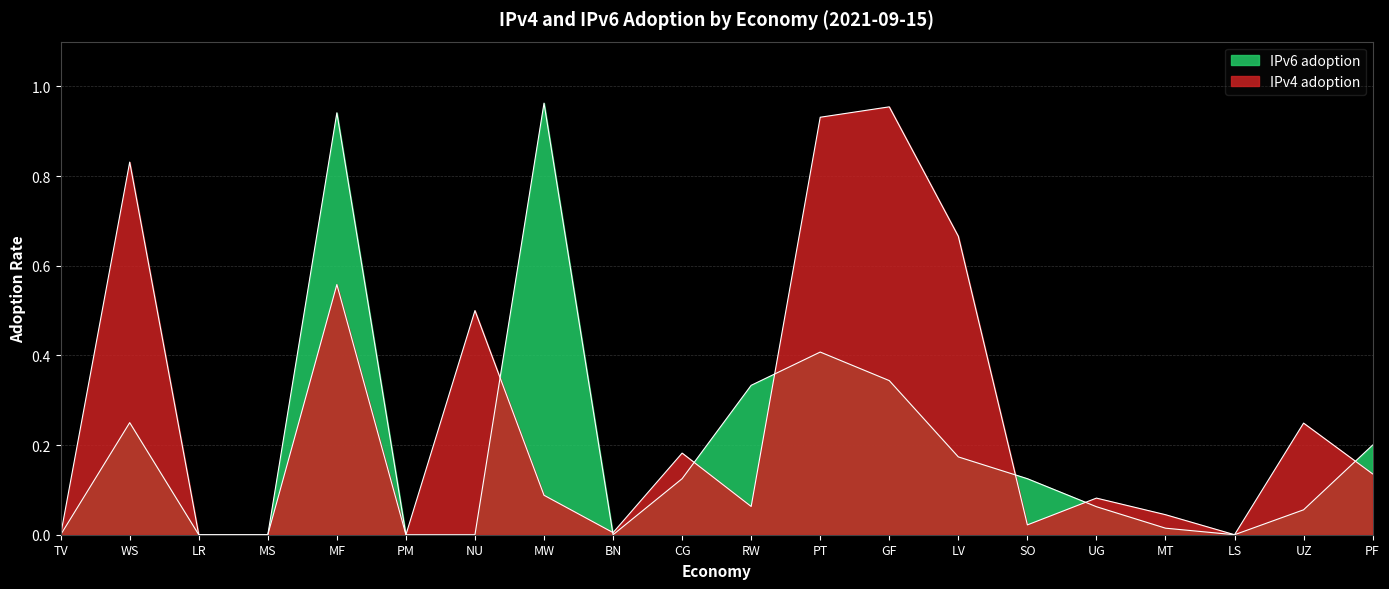

Is it true that IPv6 adoption equals 0.0 at TV?

True